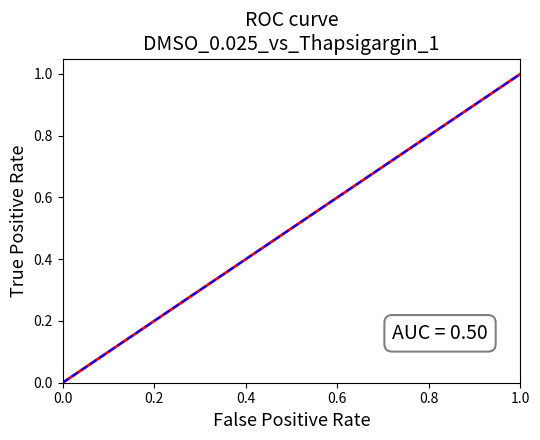

Does the chart display data point markers on the line(s)?

No